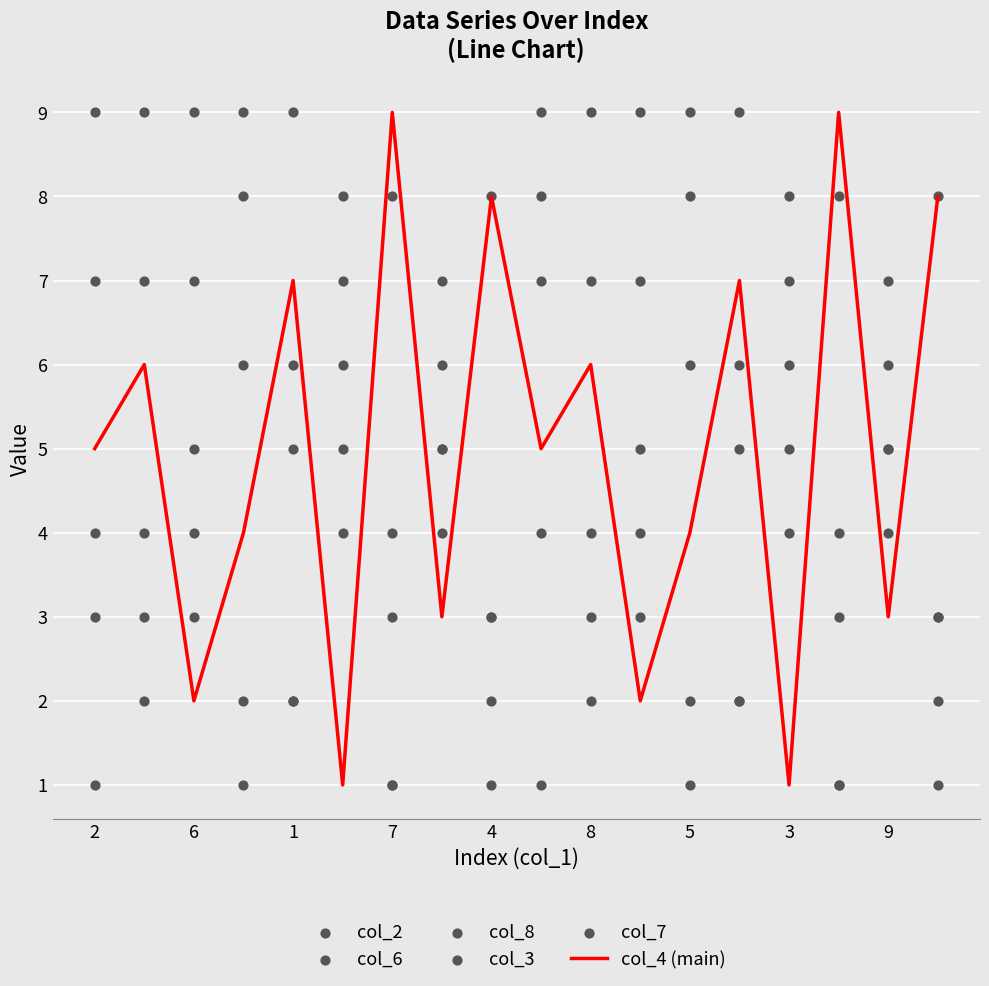

Is it true that col_4 (main) equals 5 at 2?

True